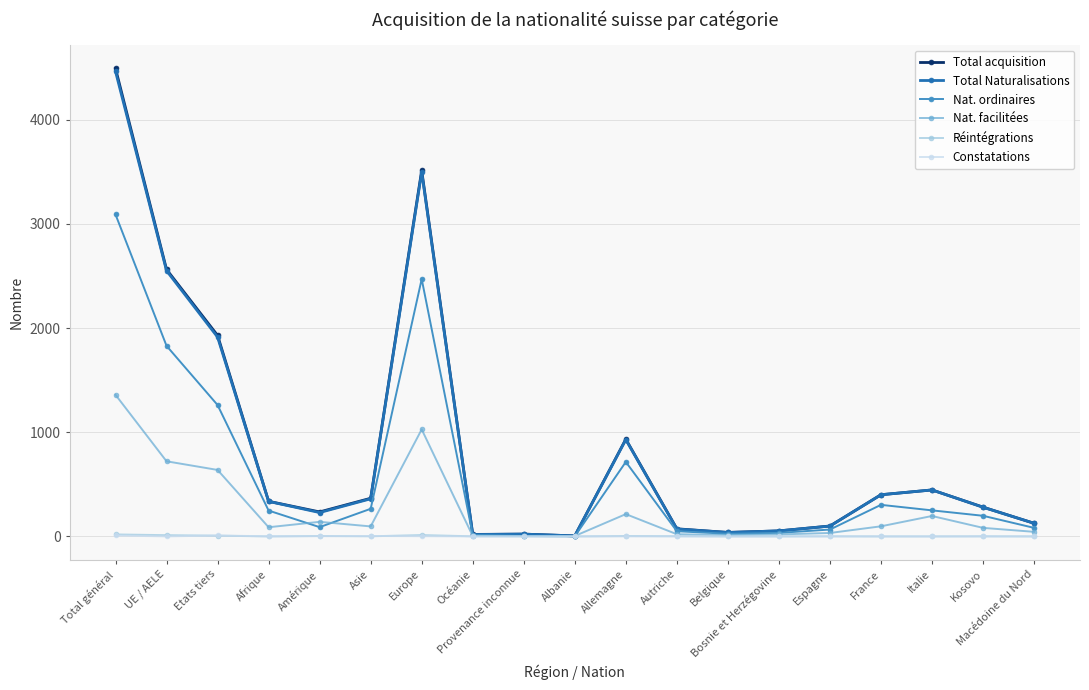

In Constatations, how many points are higher than both neighbors (excluding endpoints)?

2